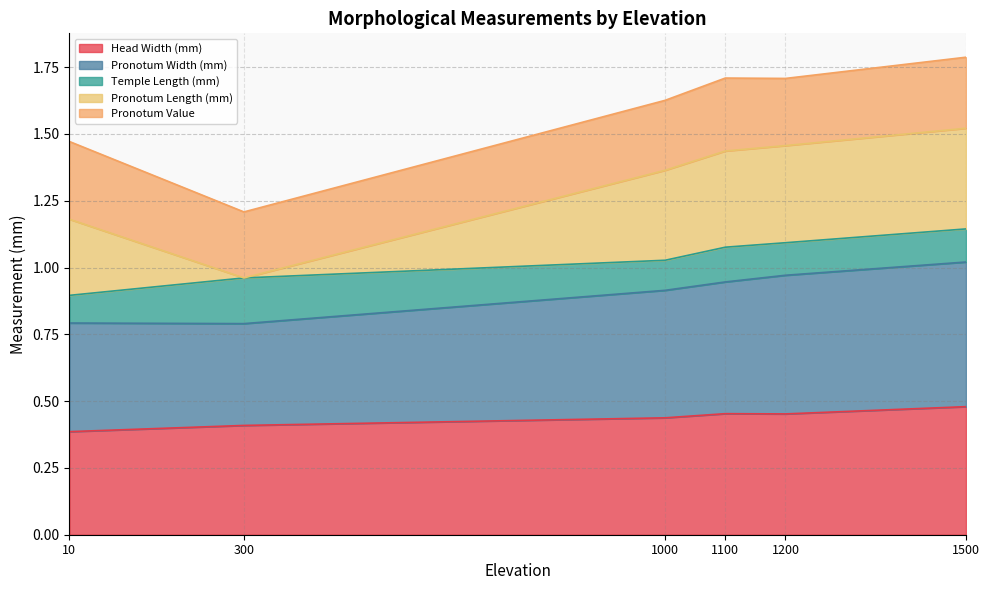

What is the total value across all series at 1100?

1.7